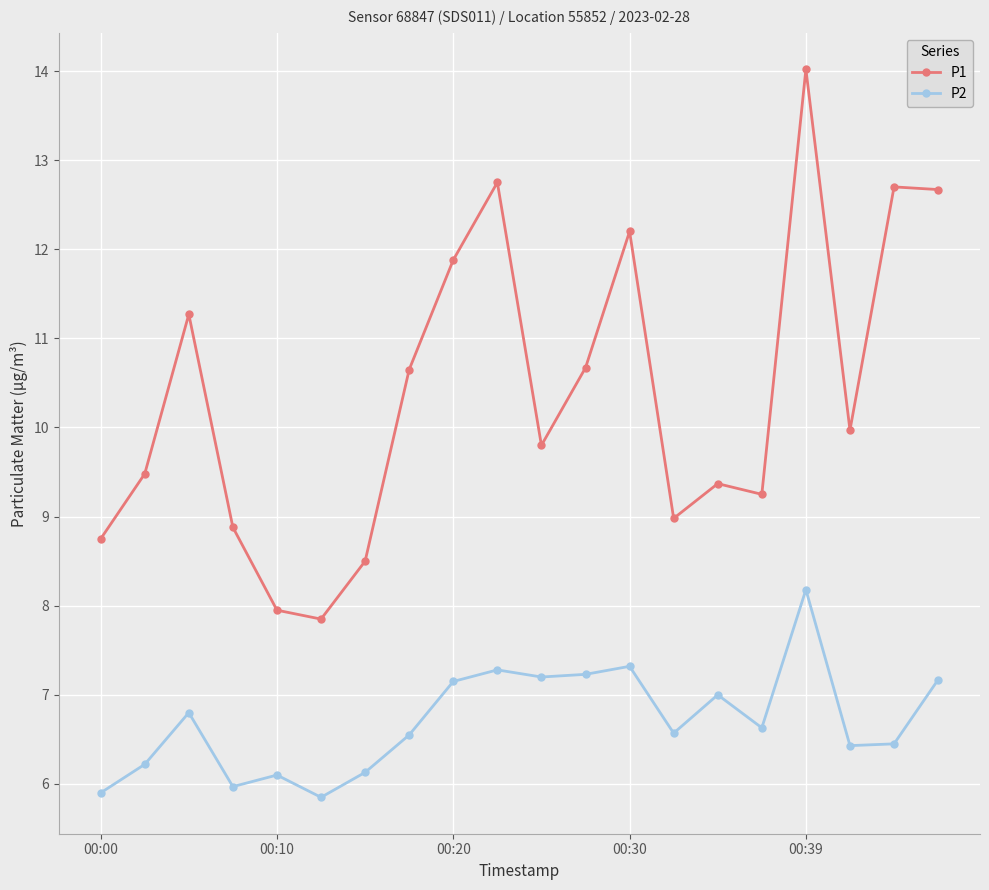

True or false: P2 and P1 cross at least once.

False